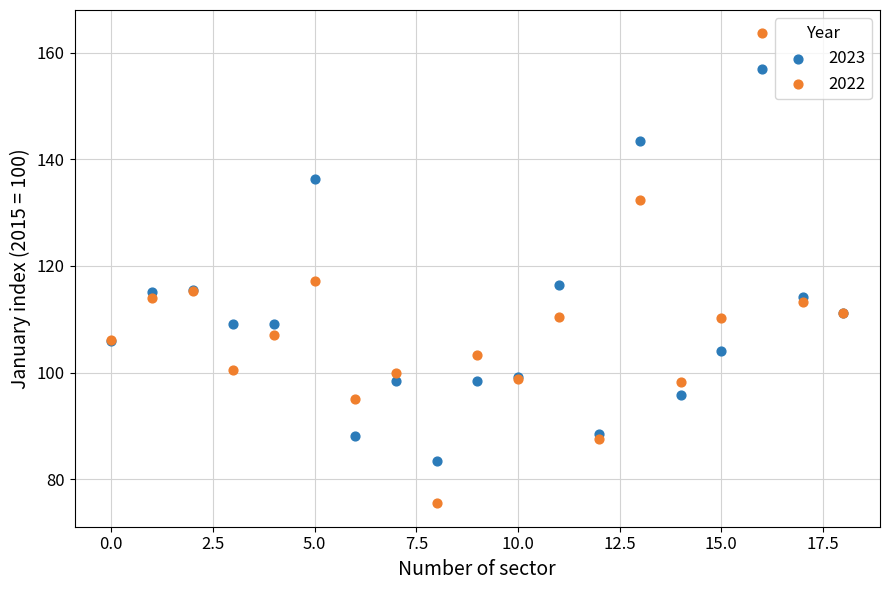

Which series has the largest Y range (max minus min)?

2022